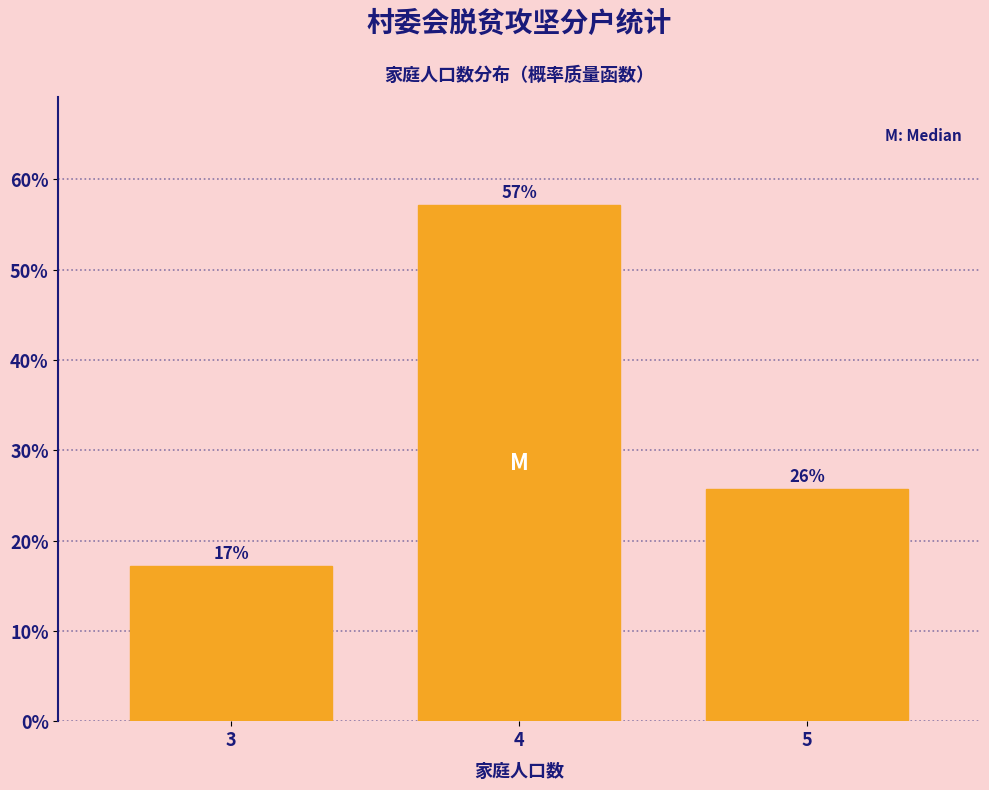

How many bars are there in total?

3